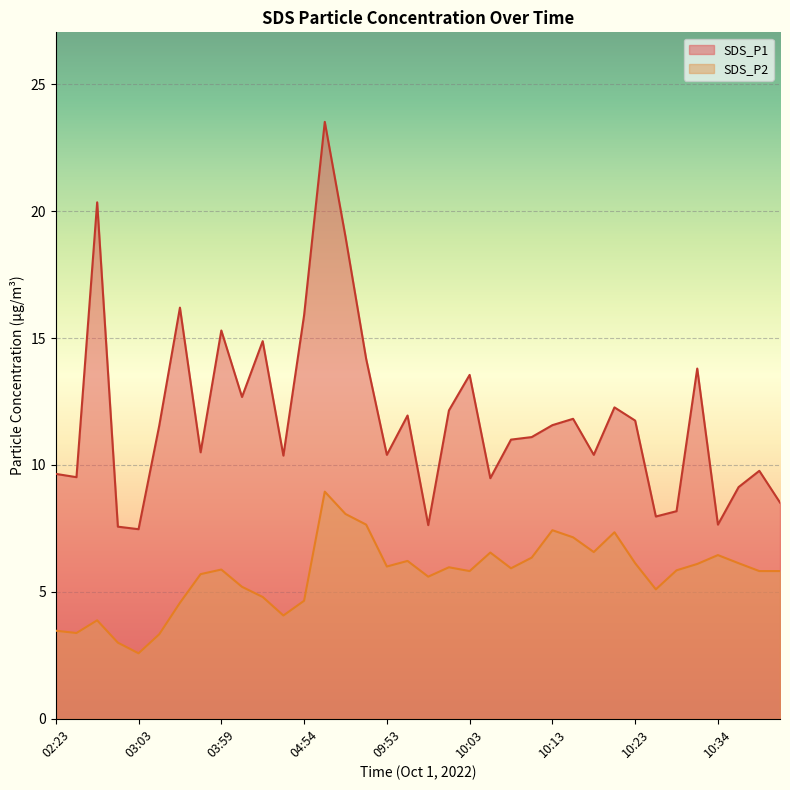

Reading left to right, what are all the values shown in this chart?

SDS_P1: 02:23=9.7	02:29=9.5	02:50=20.4	03:00=7.6	03:03=7.5	03:06=11.6	03:54=16.2	03:56=10.5	03:59=15.3	04:40=12.7	04:44=14.9	04:50=10.4	04:54=15.9	06:11=23.5	06:14=19.0	09:19=14.2	09:53=10.4	09:55=11.9	09:58=7.6	10:00=12.2	10:03=13.6	10:05=9.5	10:08=11.0	10:10=11.1	10:13=11.6	10:16=11.8	10:18=10.4	10:21=12.3	10:23=11.8	10:26=8.0	10:28=8.2	10:31=13.8	10:34=7.7	10:36=9.1	10:39=9.8	10:41=8.5
SDS_P2: 02:23=3.5	02:29=3.4	02:50=3.9	03:00=3.0	03:03=2.6	03:06=3.3	03:54=4.6	03:56=5.7	03:59=5.9	04:40=5.2	04:44=4.8	04:50=4.1	04:54=4.7	06:11=8.9	06:14=8.1	09:19=7.7	09:53=6.0	09:55=6.2	09:58=5.6	10:00=6.0	10:03=5.8	10:05=6.5	10:08=5.9	10:10=6.3	10:13=7.4	10:16=7.2	10:18=6.6	10:21=7.3	10:23=6.1	10:26=5.1	10:28=5.8	10:31=6.1	10:34=6.5	10:36=6.1	10:39=5.8	10:41=5.8